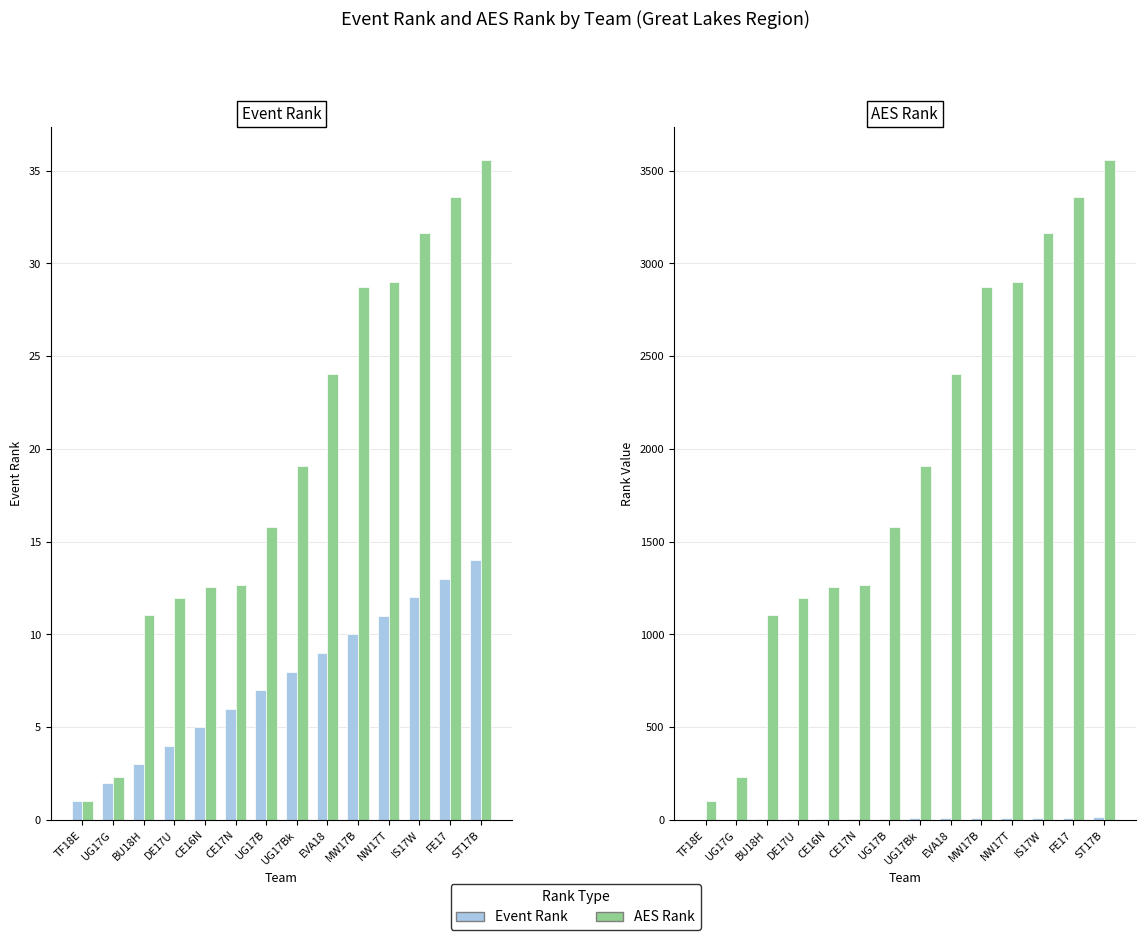

What is the sum of the AES Rank values at CE16N and UG17G?

1488.0